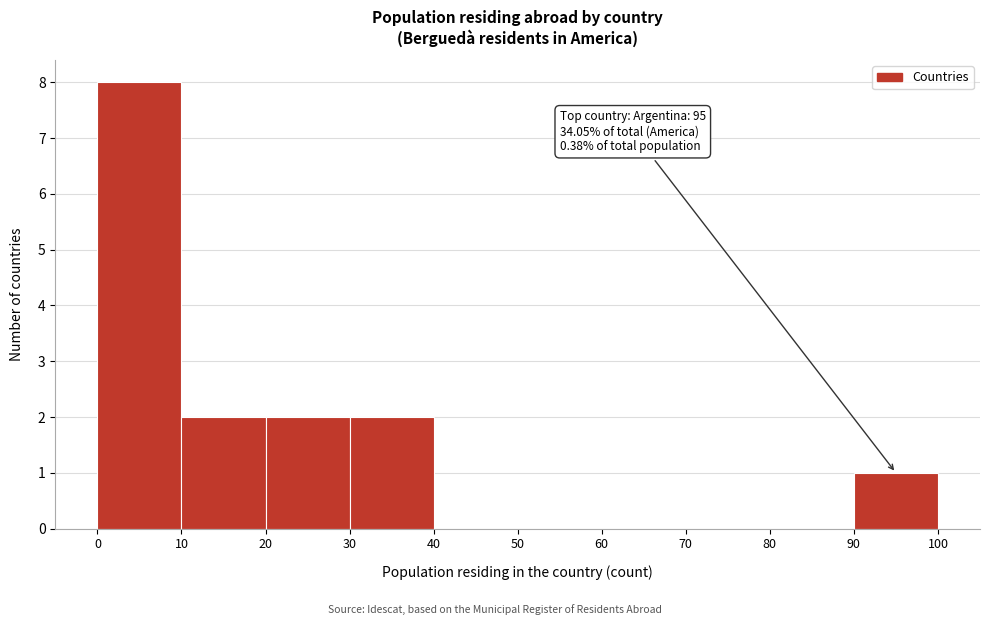

Over which range of the x-axis is the bar tallest?

0 to 10